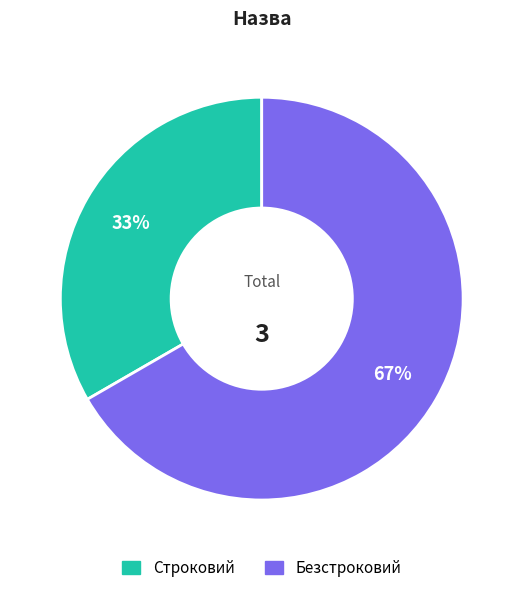

What percentage is the Безстроковий slice, to the nearest percent?

67%